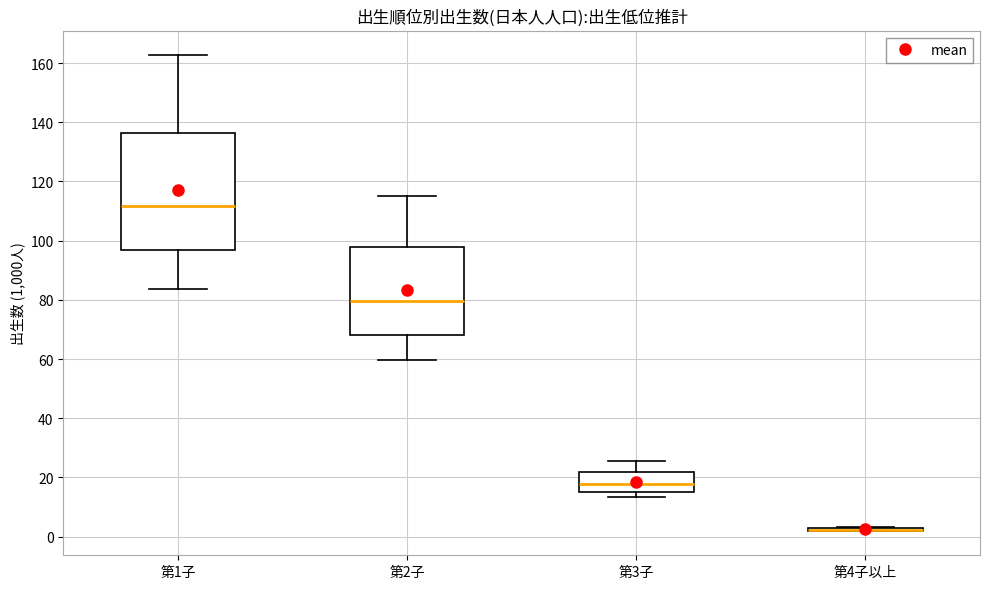

Where is the upper edge of the box for 第1子 on the y-axis? The values are not printed on the chart, so give them approximately, as read against the axis.

136